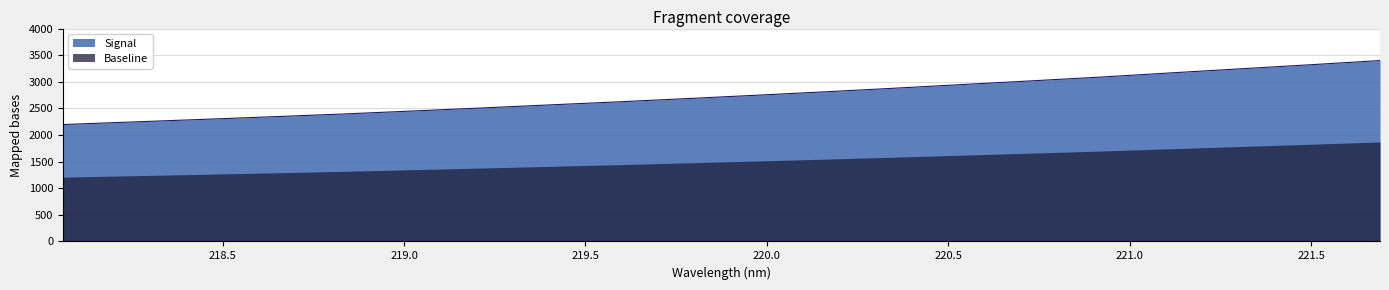

What is the value of the 11th point from the left?

2747.1